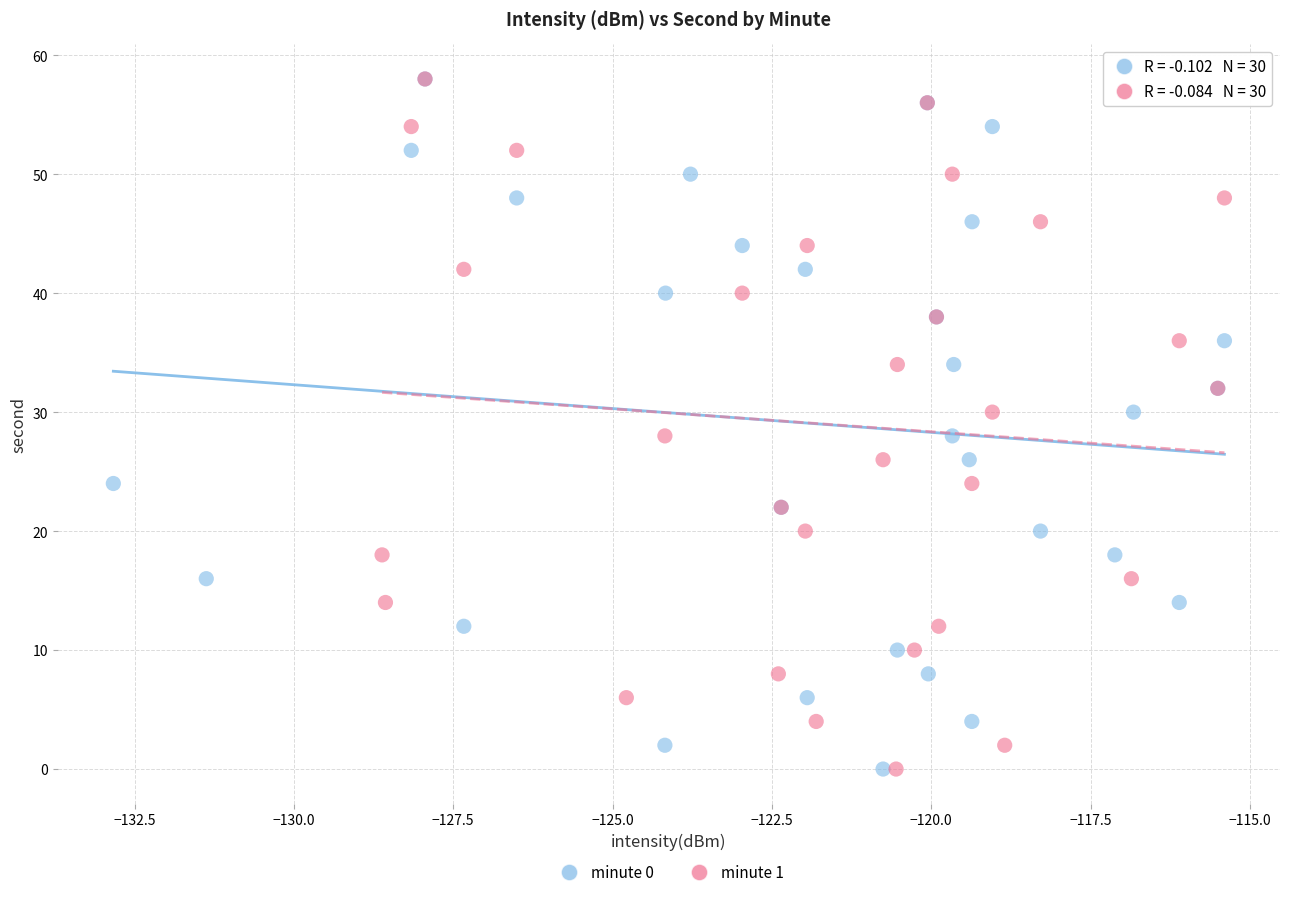

What are all the series names shown in the legend?

minute 0, minute 1